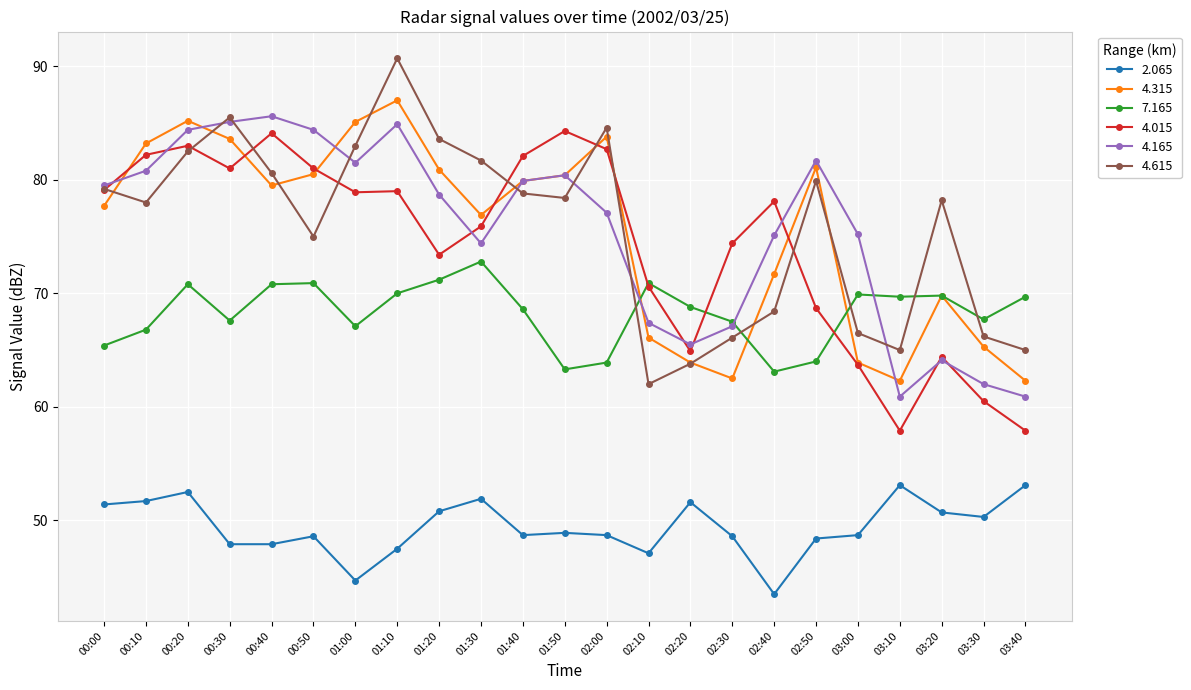

The value of 4.015 at 01:20 is 73.4. True or false?

True